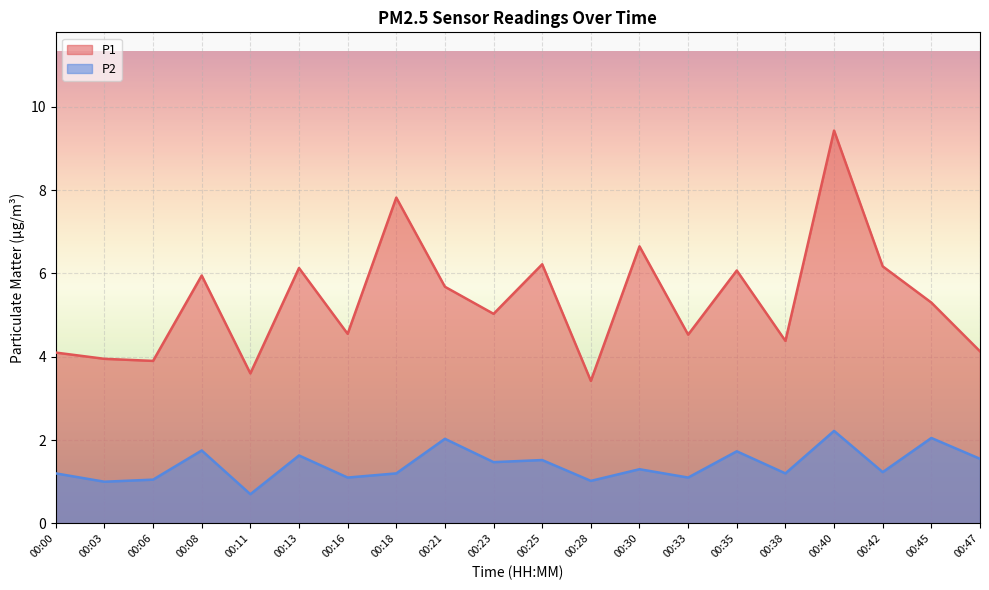

What are all the series names shown in the legend?

P1, P2